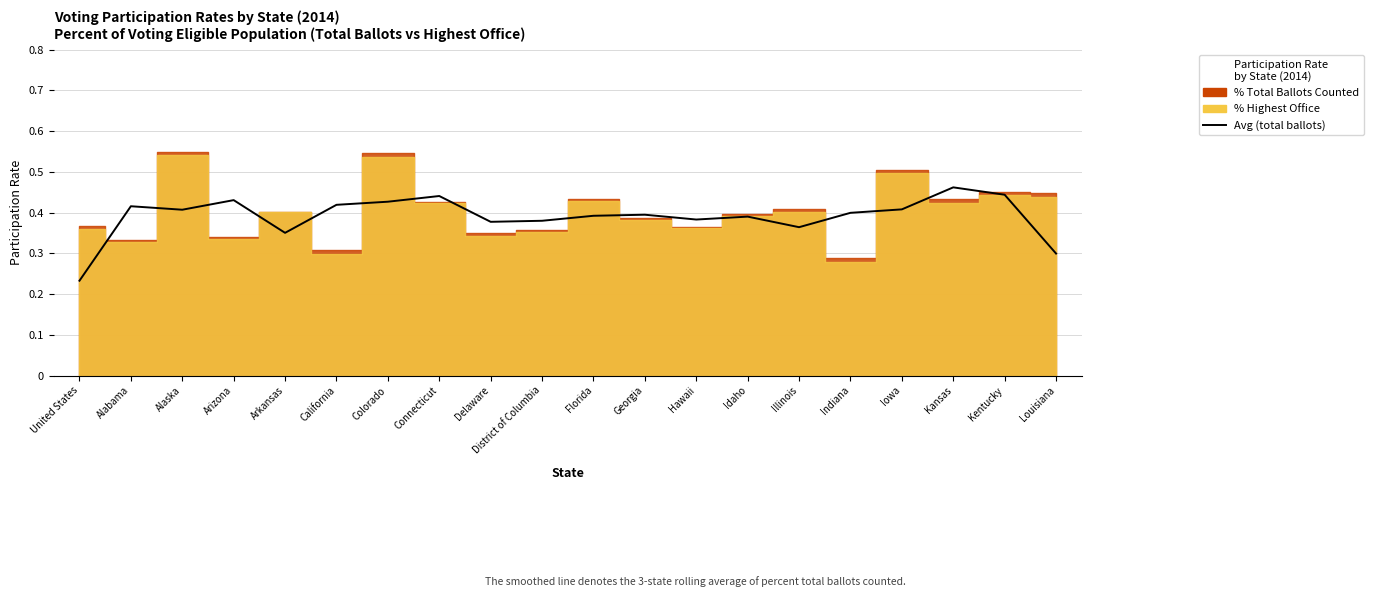

How many values are between 0 and 1?

20